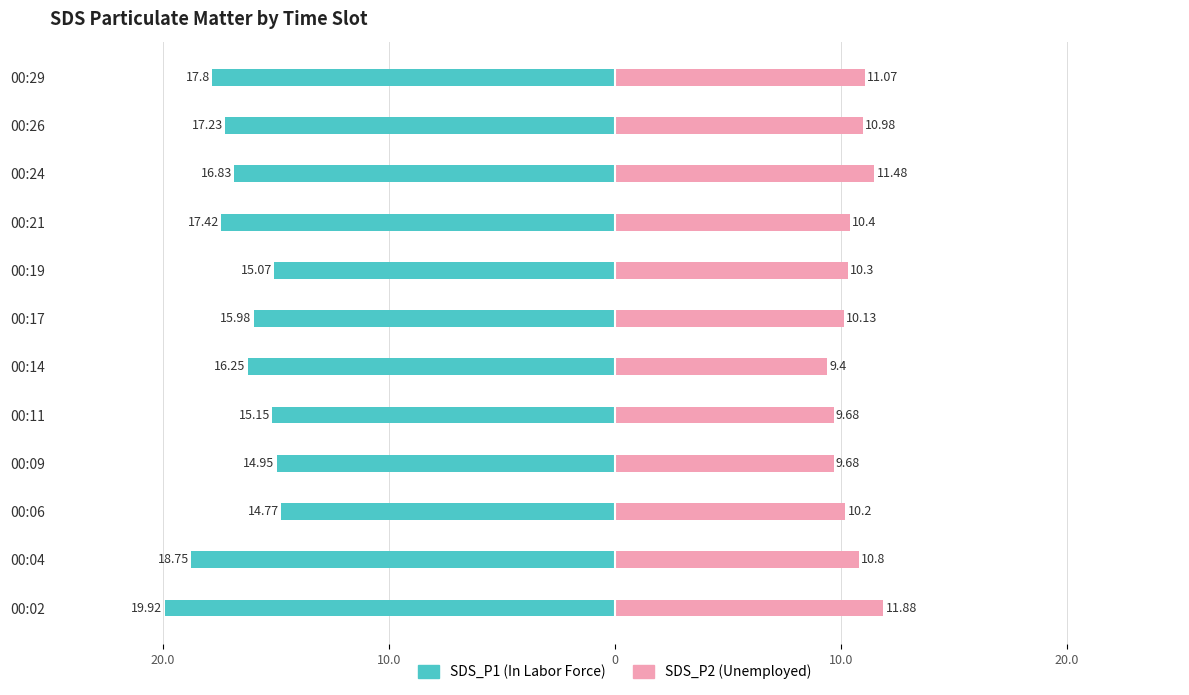

The SDS_P1 series shows -22.8 at 00:14. True or false?

False